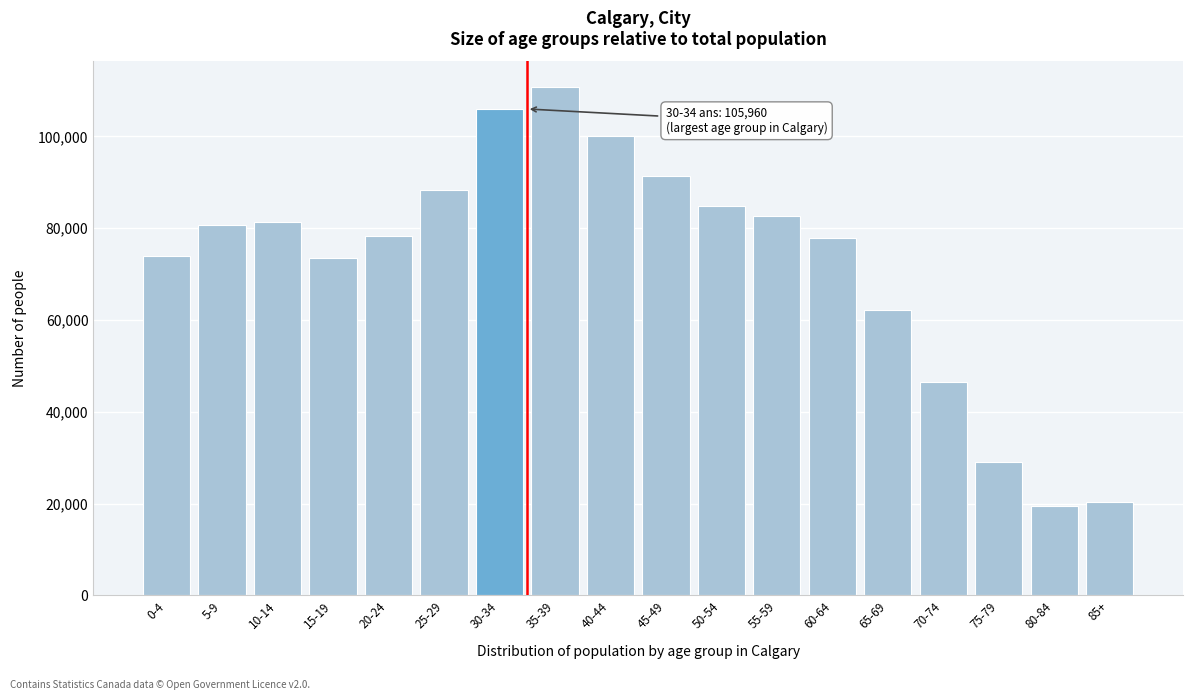

What is the greatest value displayed?

110765